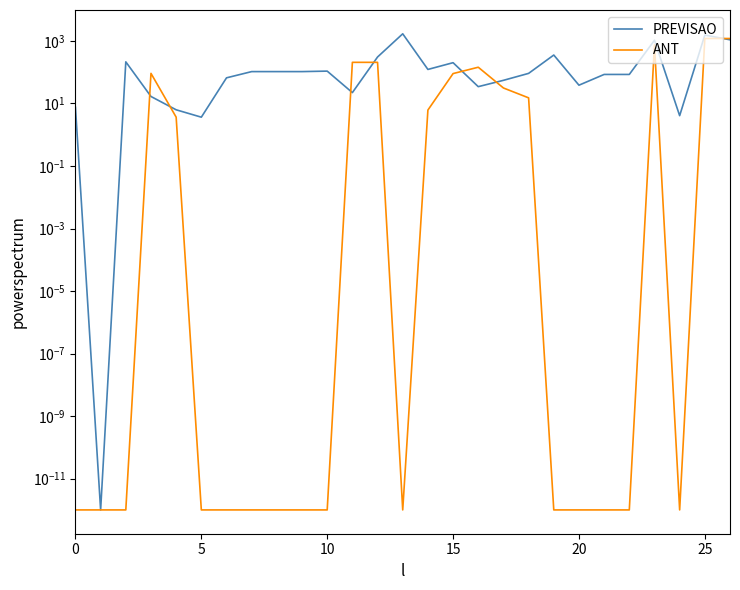

True or false: PREVISAO and ANT cross at least once.

True